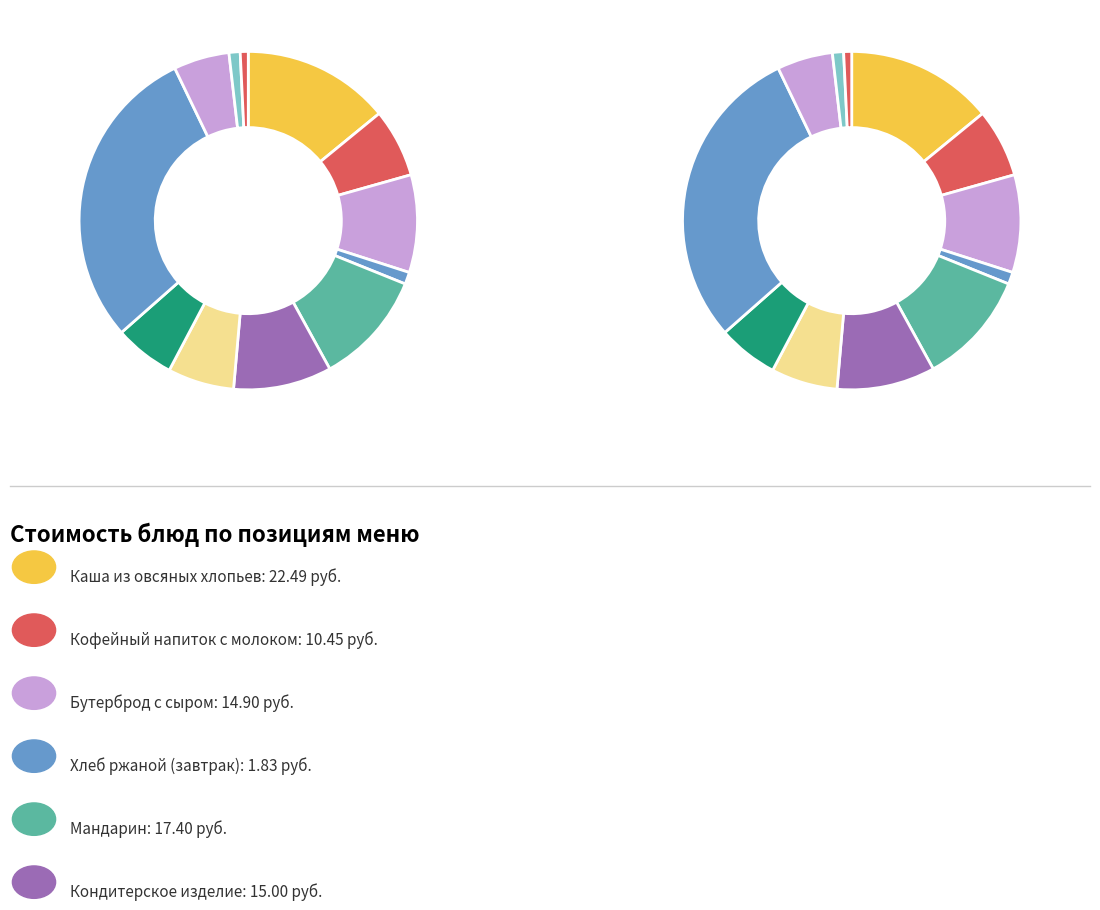

Rank the categories by value from highest to lowest.

Тефтели из говядины, Каша из овсяных хлопьев, Мандарин, Кондитерское изделие, Бутерброд с сыром, Кофейный напиток с молоком, Салат Степной, Рассольник ленинградский, Макаронные изделия, Хлеб ржаной (завтрак), Чай с сахаром, Хлеб ржаной (обед)